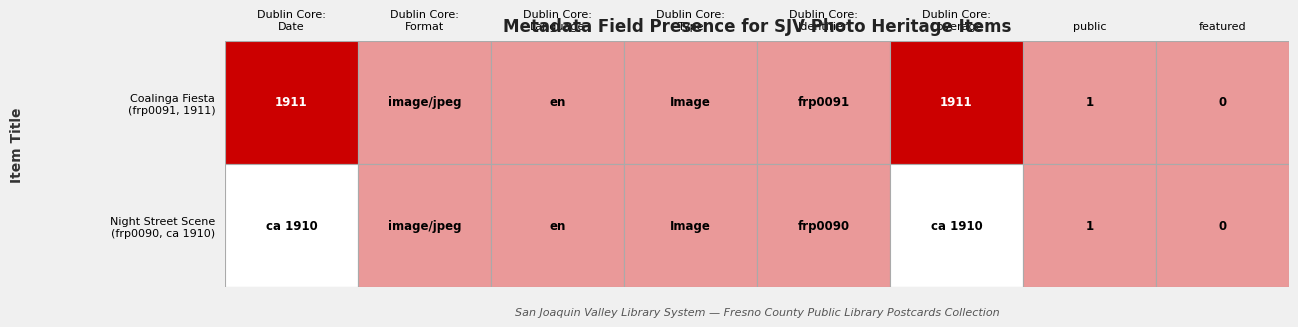

At how many categories does at least one series exceed 568?

2